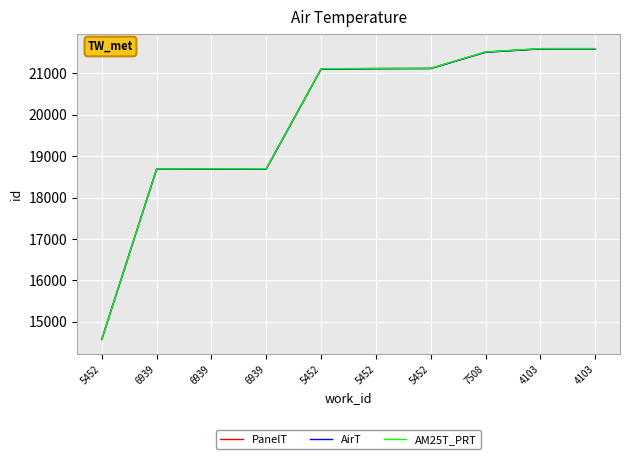

How many lines are shown in the chart?

3